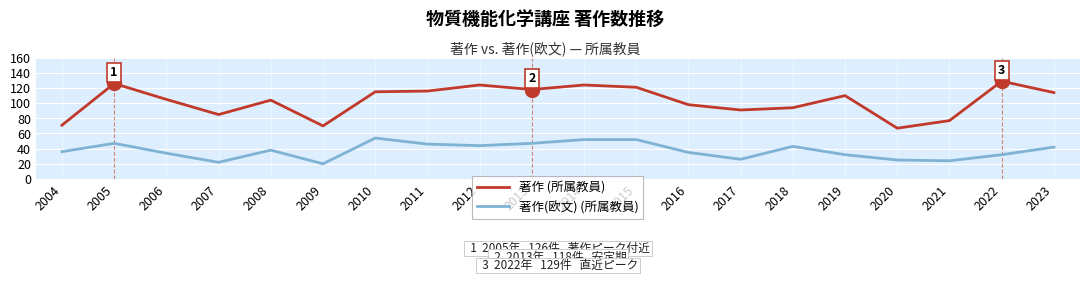

What is the total value across all series at 2011?

162